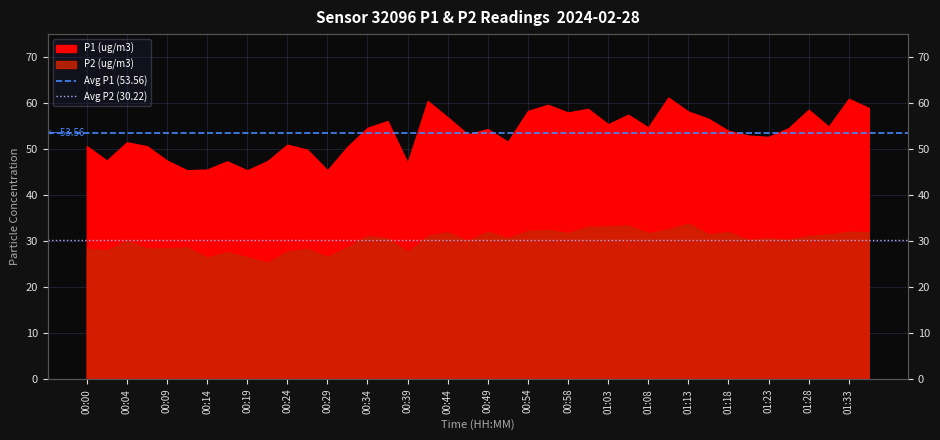

True or false: Avg P2 (30.22) has a value of 41.1 at 00:00.

False